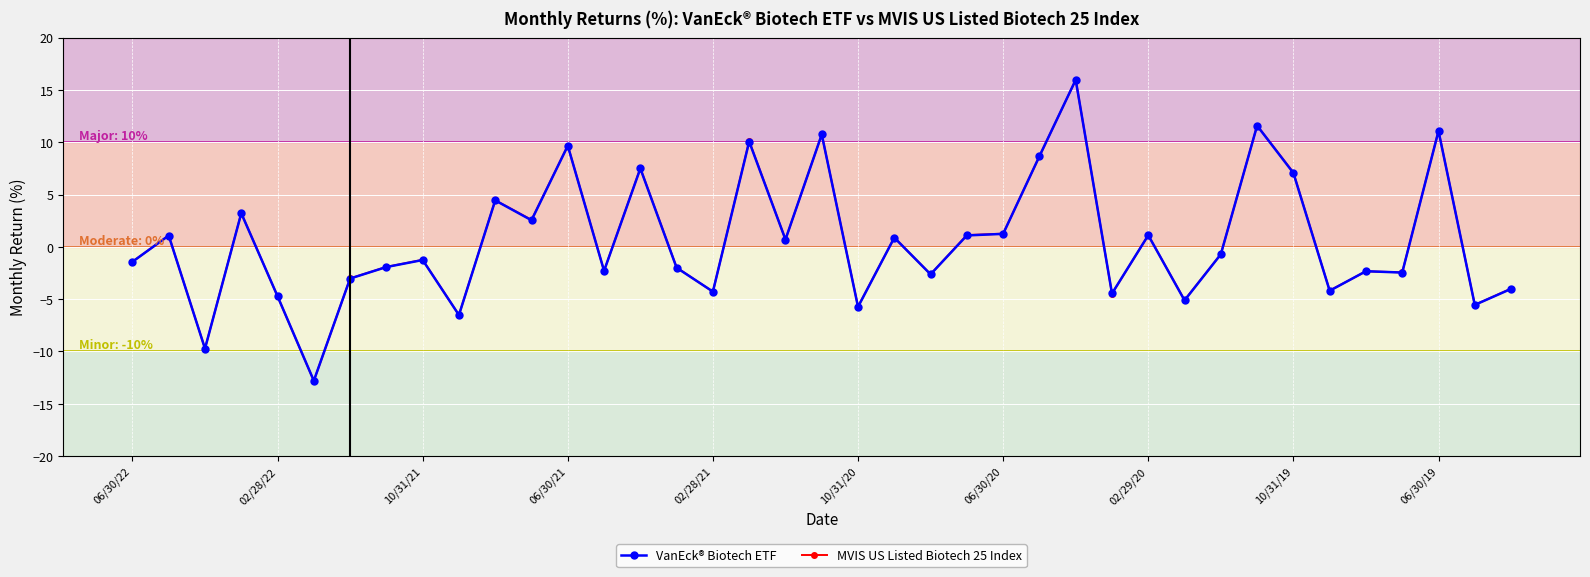

True or false: MVIS US Listed Biotech 25 Index has more than 1 interior local peaks.

True